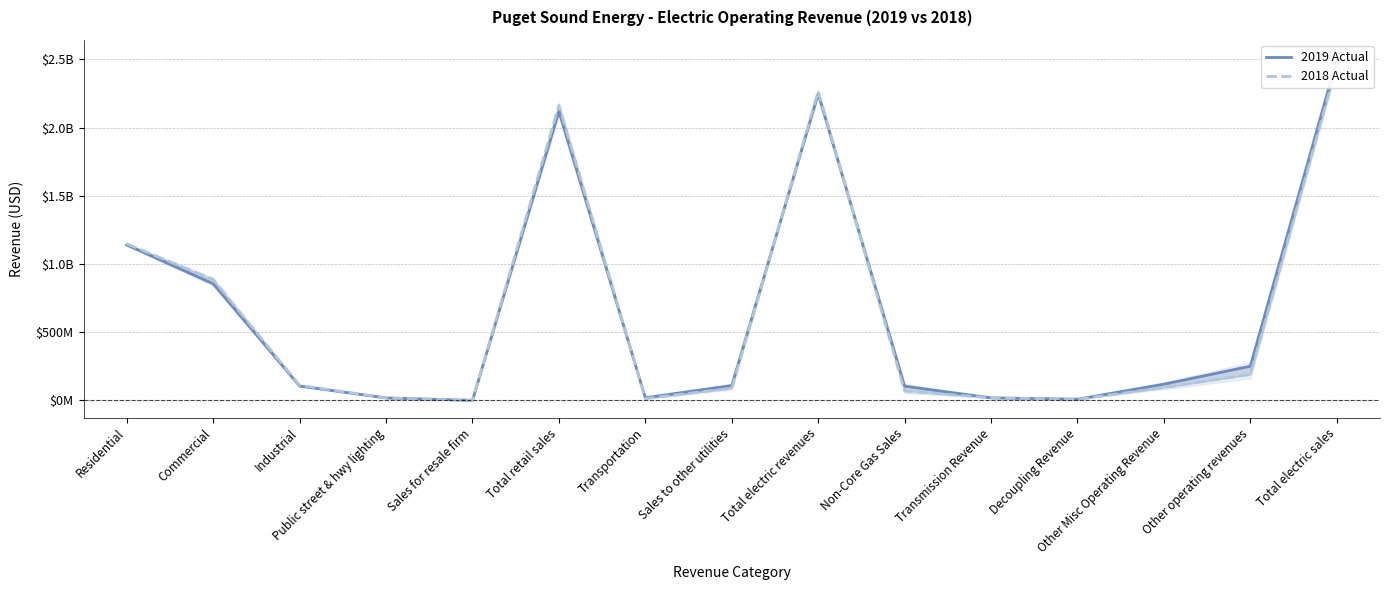

Where do 2018 Actual and 2019 Actual first cross each other?

Public street & hwy lighting and Sales for resale firm